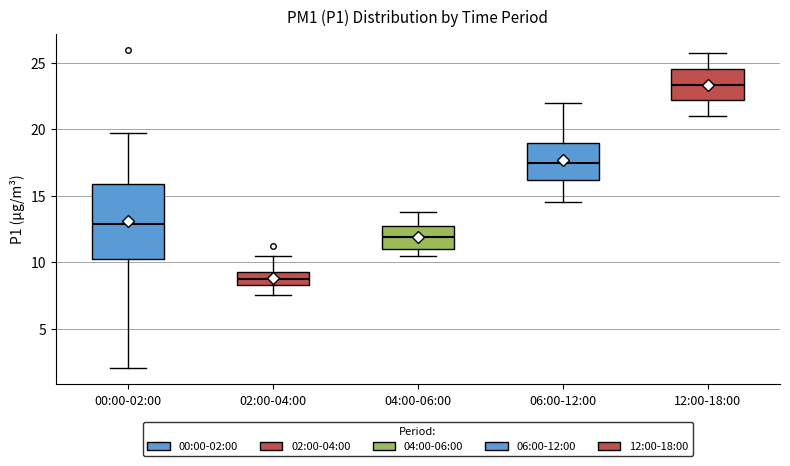

Reading left to right, transcribe this box plot: for each box, give where its median line is, the range the box spans, and where its two whiskers end, as read against the y-axis. The values are not printed on the chart, so give them approximately, as read against the axis.

00:00-02:00: median 13.0, box 10.5 to 16.0, whiskers 2.0 to 20.0
02:00-04:00: median 9.0, box 8.5 to 9.5, whiskers 7.5 to 10.5
04:00-06:00: median 12.0, box 11.0 to 13.0, whiskers 10.5 to 14.0
06:00-12:00: median 17.5, box 16.0 to 19.0, whiskers 14.5 to 22.0
12:00-18:00: median 23.5, box 22.0 to 24.5, whiskers 21.0 to 26.0